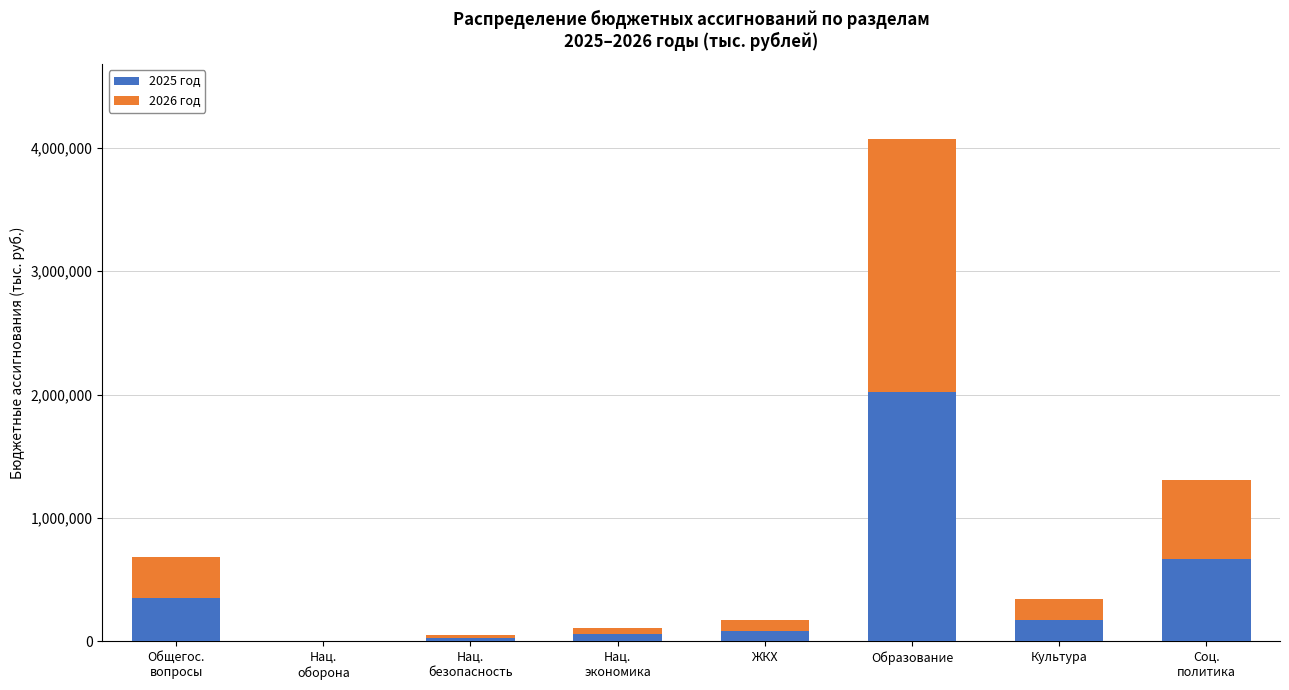

Are the bars grouped side by side (vs. stacked)?

No